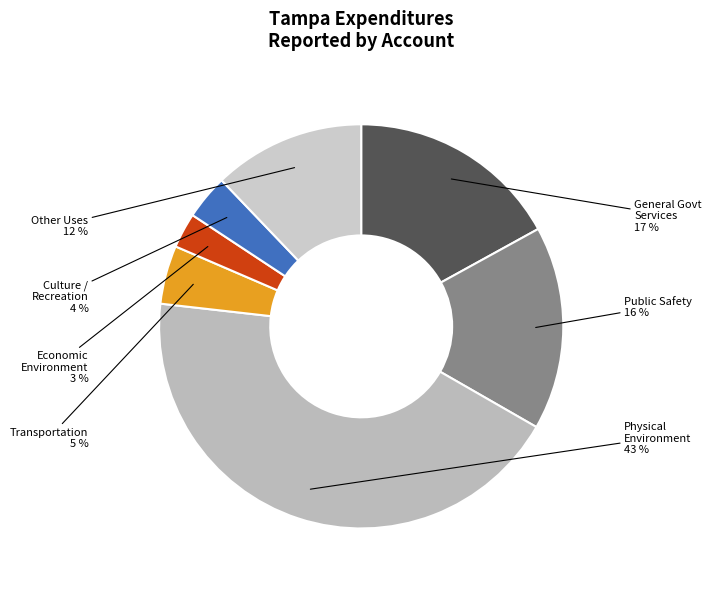

How many segments does this pie chart have?

7